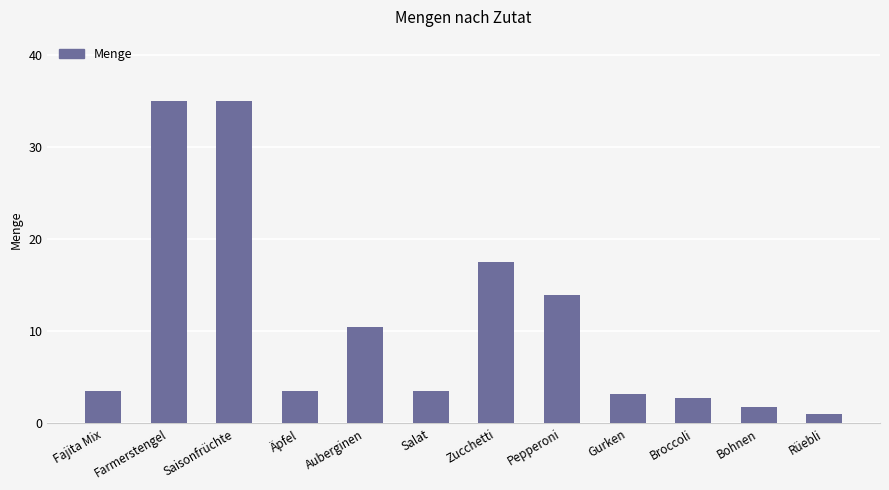

True or false: the data shows 1.8 at Bohnen.

True